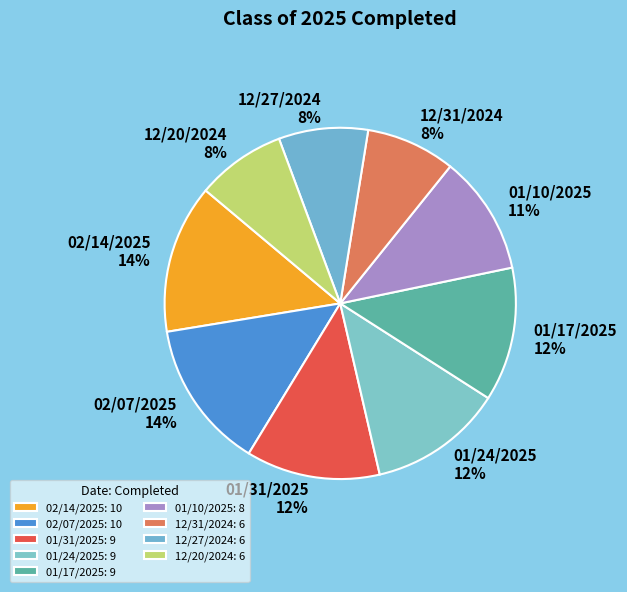

The 01/24/2025 slice represents 1% of the pie. True or false?

False